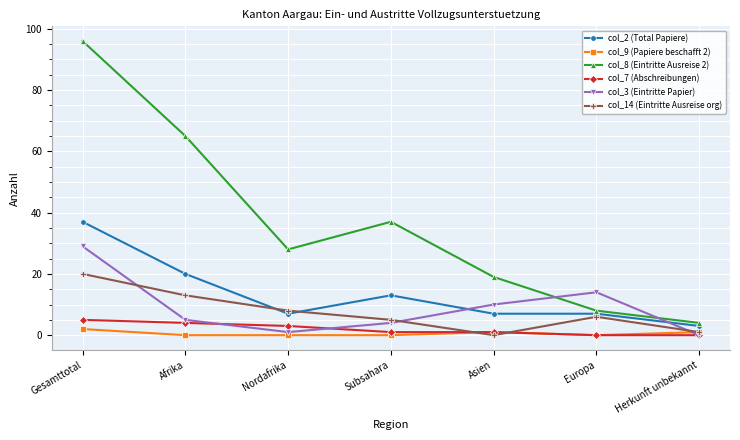

Reading left to right, list all the values displayed in this chart.

col_2 (Total Papiere): Gesamttotal=37	Afrika=20	Nordafrika=7	Subsahara=13	Asien=7	Europa=7	Herkunft unbekannt=3
col_9 (Papiere beschafft 2): Gesamttotal=2	Afrika=0	Nordafrika=0	Subsahara=0	Asien=1	Europa=0	Herkunft unbekannt=1
col_8 (Eintritte Ausreise 2): Gesamttotal=96	Afrika=65	Nordafrika=28	Subsahara=37	Asien=19	Europa=8	Herkunft unbekannt=4
col_7 (Abschreibungen): Gesamttotal=5	Afrika=4	Nordafrika=3	Subsahara=1	Asien=1	Europa=0	Herkunft unbekannt=0
col_3 (Eintritte Papier): Gesamttotal=29	Afrika=5	Nordafrika=1	Subsahara=4	Asien=10	Europa=14	Herkunft unbekannt=0
col_14 (Eintritte Ausreise org): Gesamttotal=20	Afrika=13	Nordafrika=8	Subsahara=5	Asien=0	Europa=6	Herkunft unbekannt=1